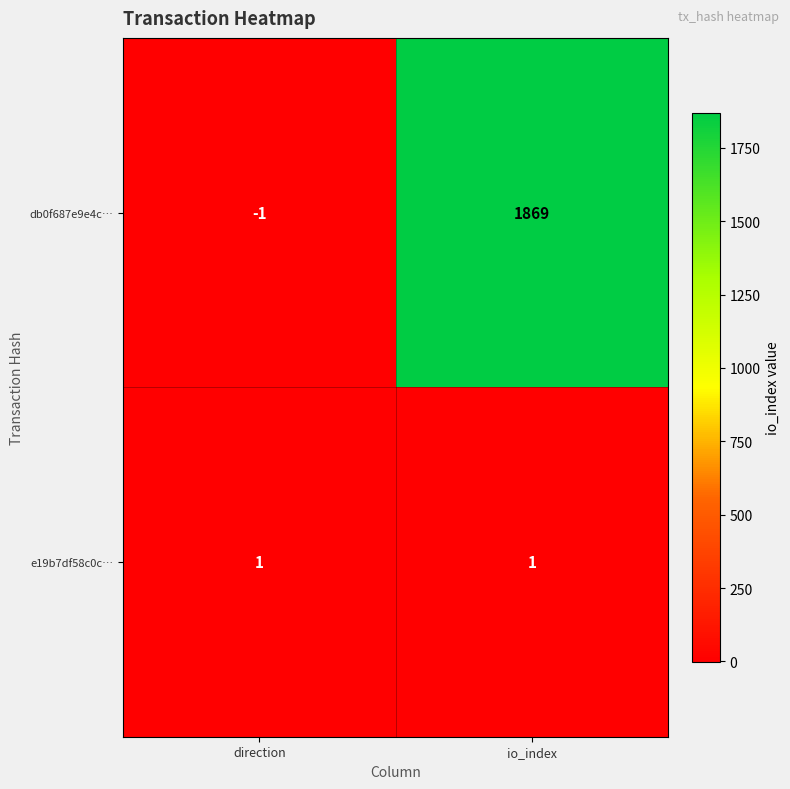

What is the difference between the db0f687e9e4c… values at io_index and direction?

1870